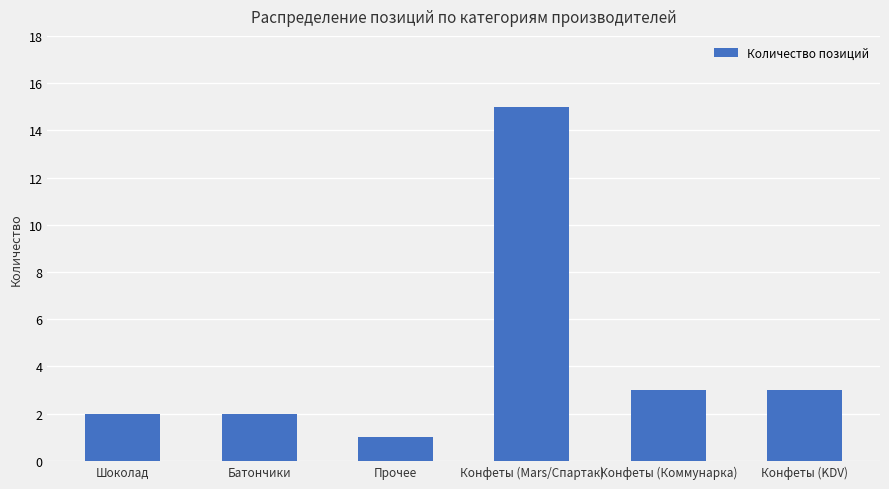

How many bars are there in total?

6